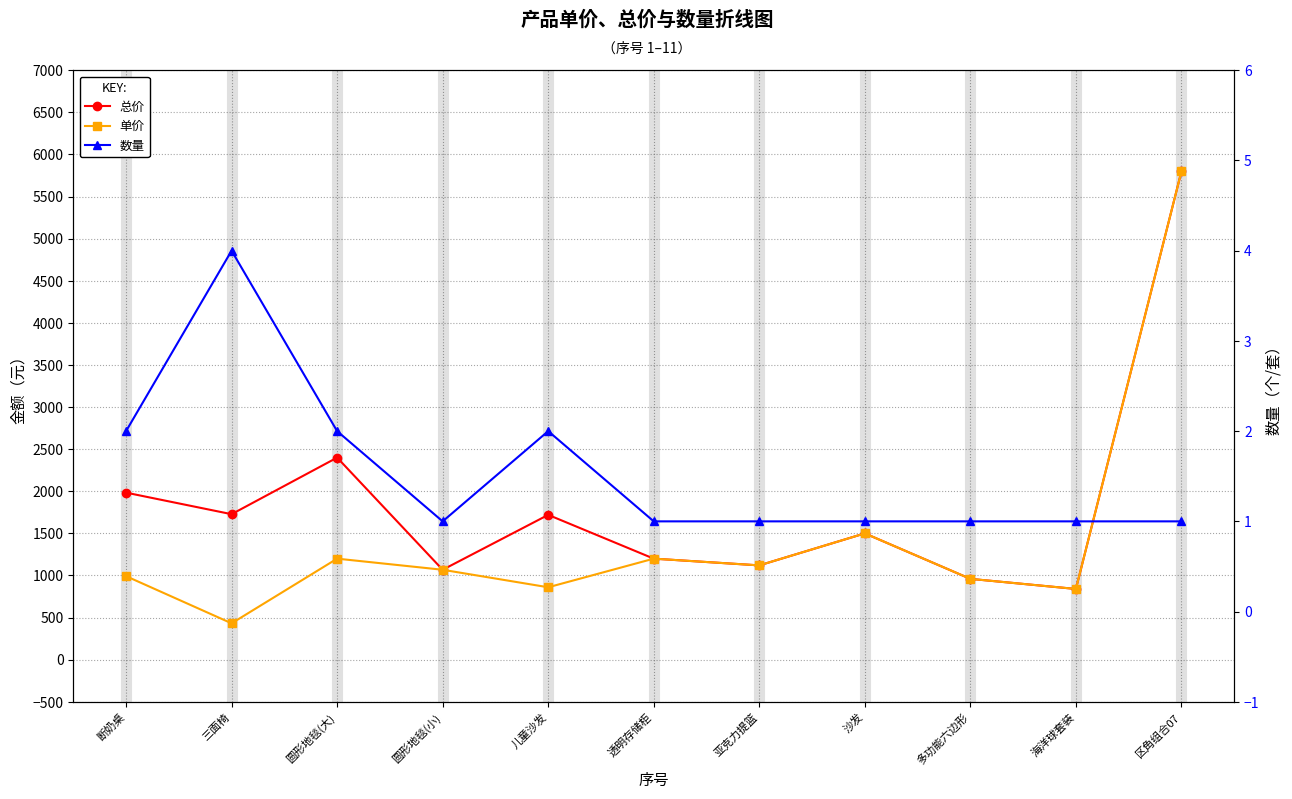

Count the number of data series in this chart.

3